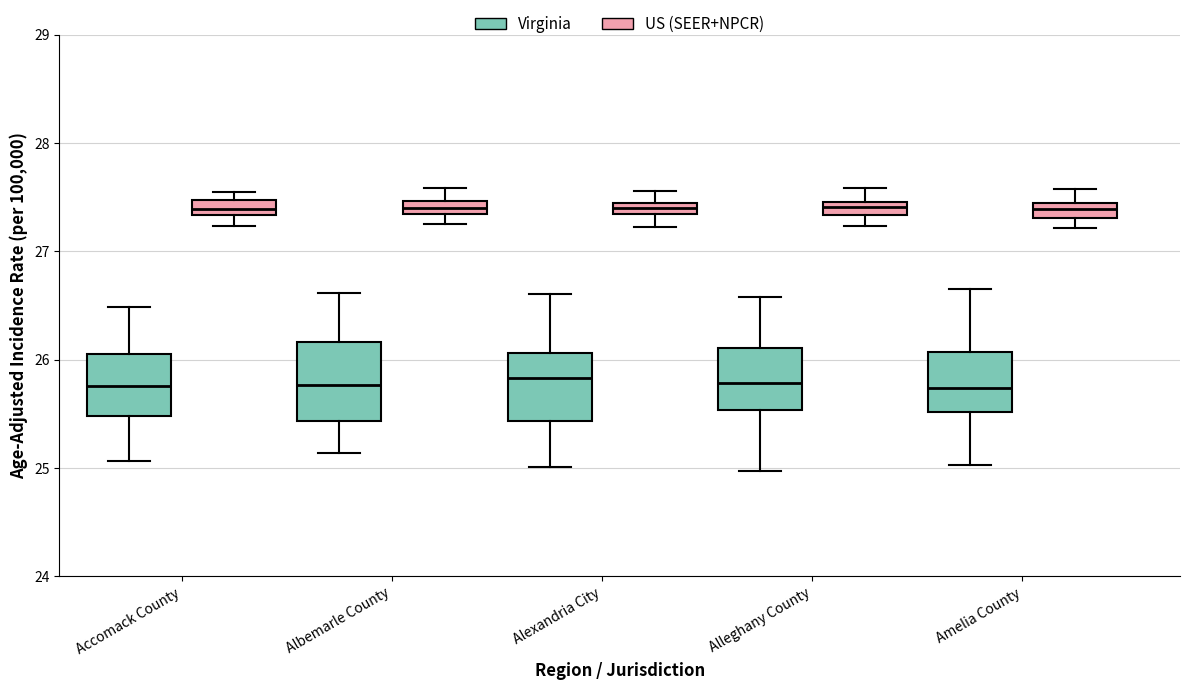

Where is the lower edge of the box for Accomack County (US (SEER+NPCR)) on the y-axis? The values are not printed on the chart, so give them approximately, as read against the axis.

27.3